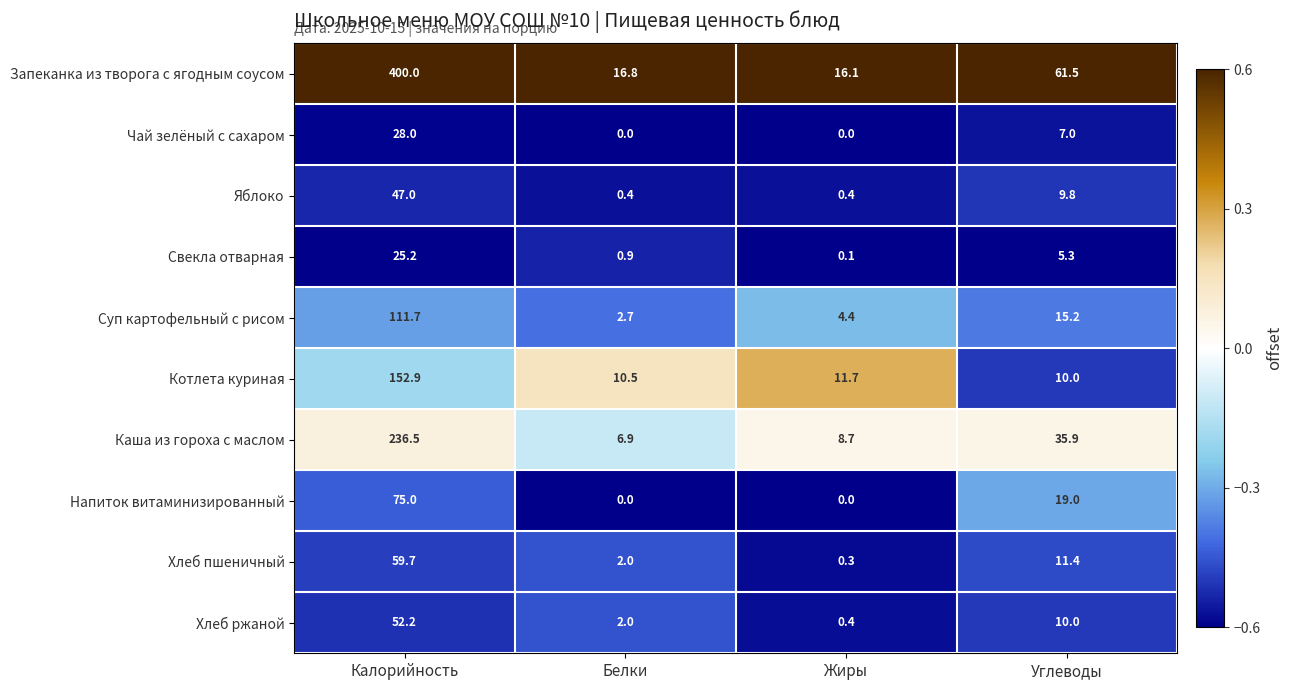

Which category has the highest value across all series?

Калорийность